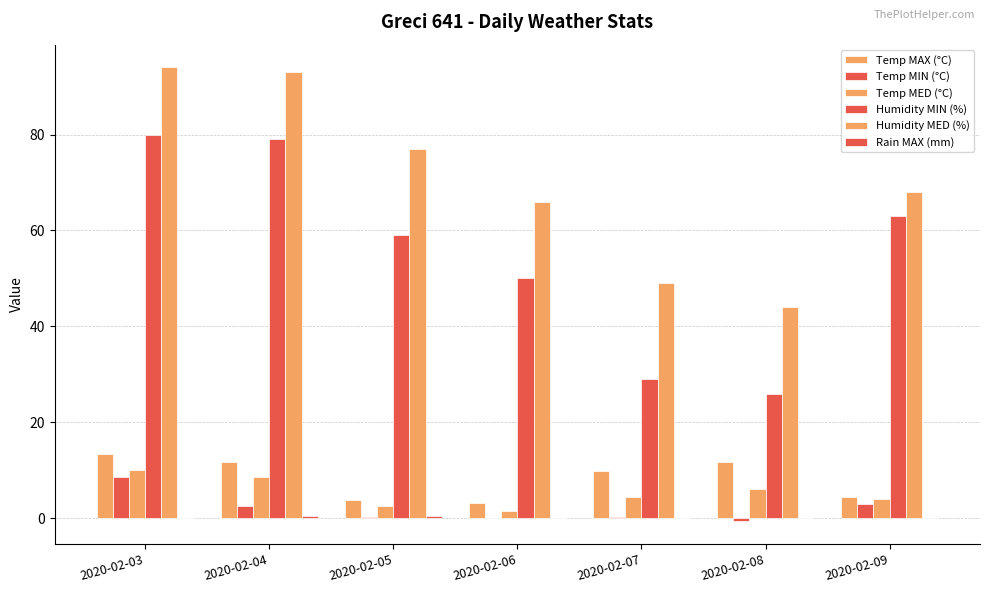

Where does the Temp MIN (°C) series first go above 0?

2020-02-03